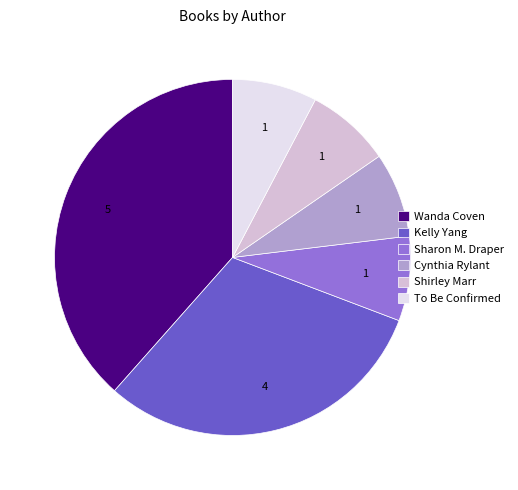

Do Wanda Coven and Cynthia Rylant together represent more than half of the pie?

No